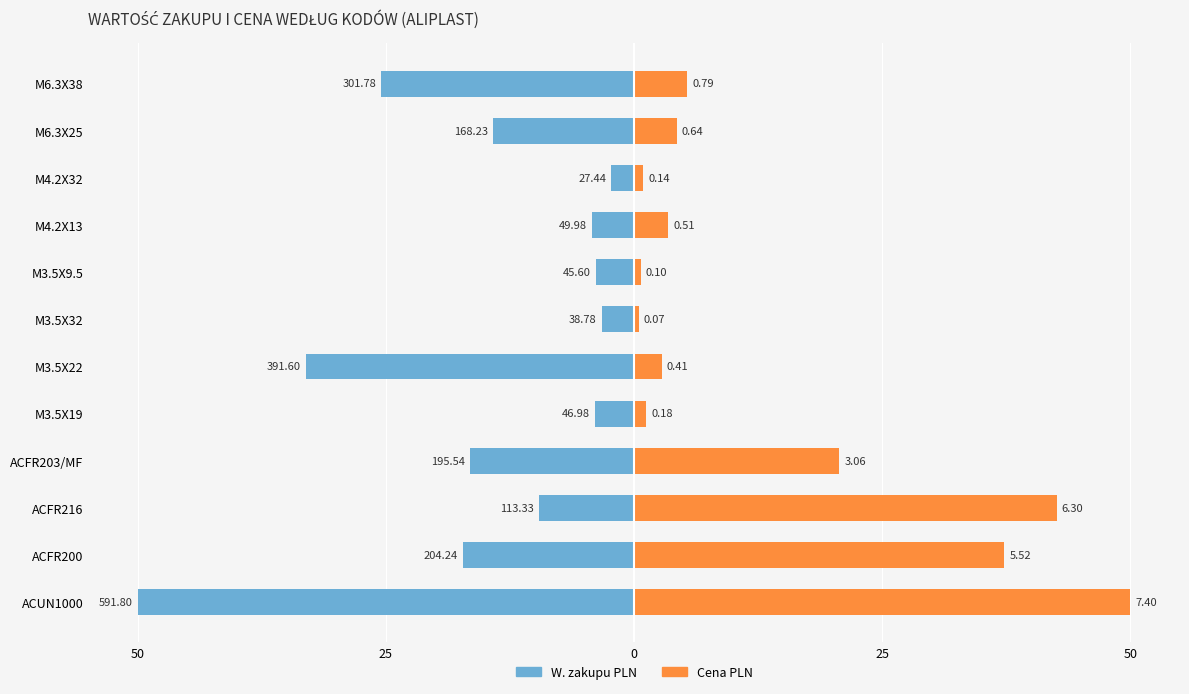

How many data points in W. zakupu PLN are less than -9?

7